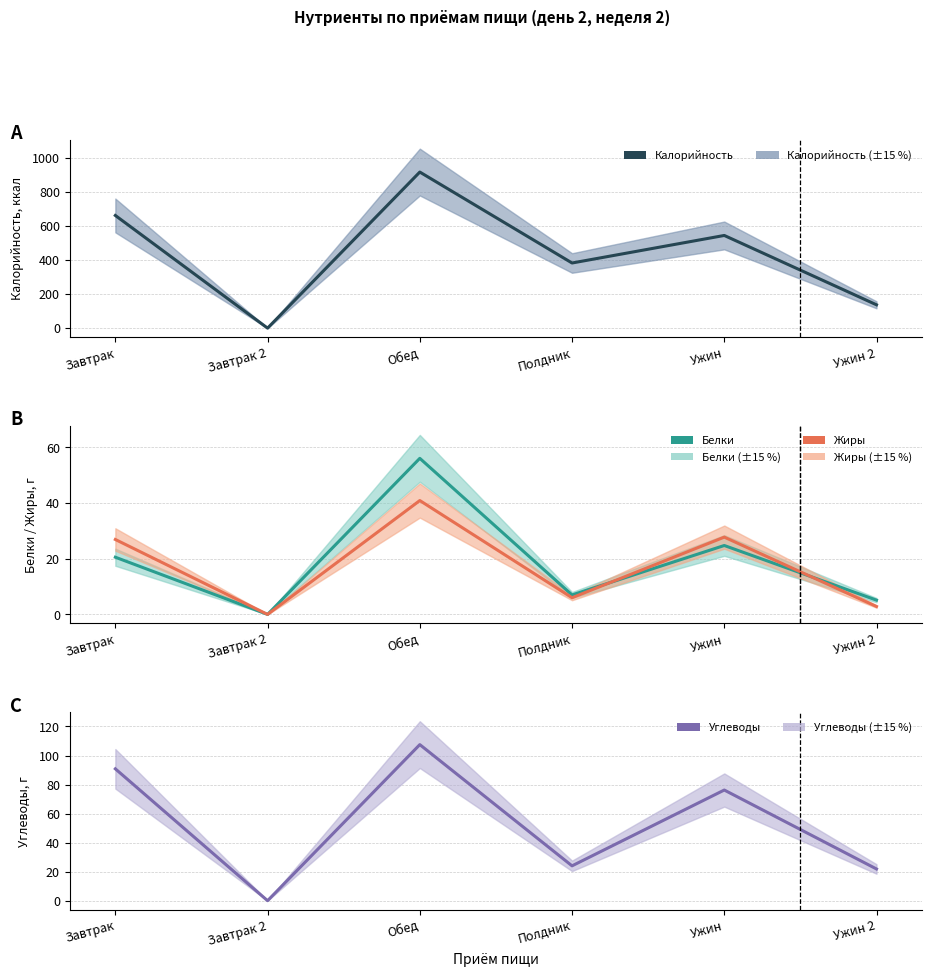

Is the value of Углеводы at Завтрак greater than the value of Калорийность at Завтрак?

No